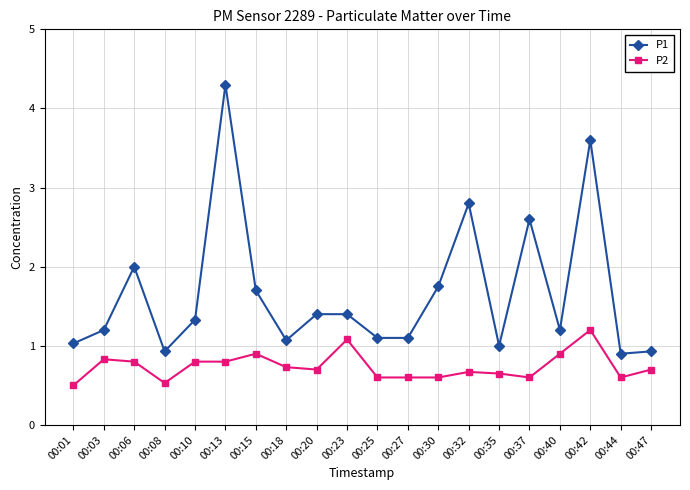

True or false: P2 has a value of 0.6 at 00:37.

True